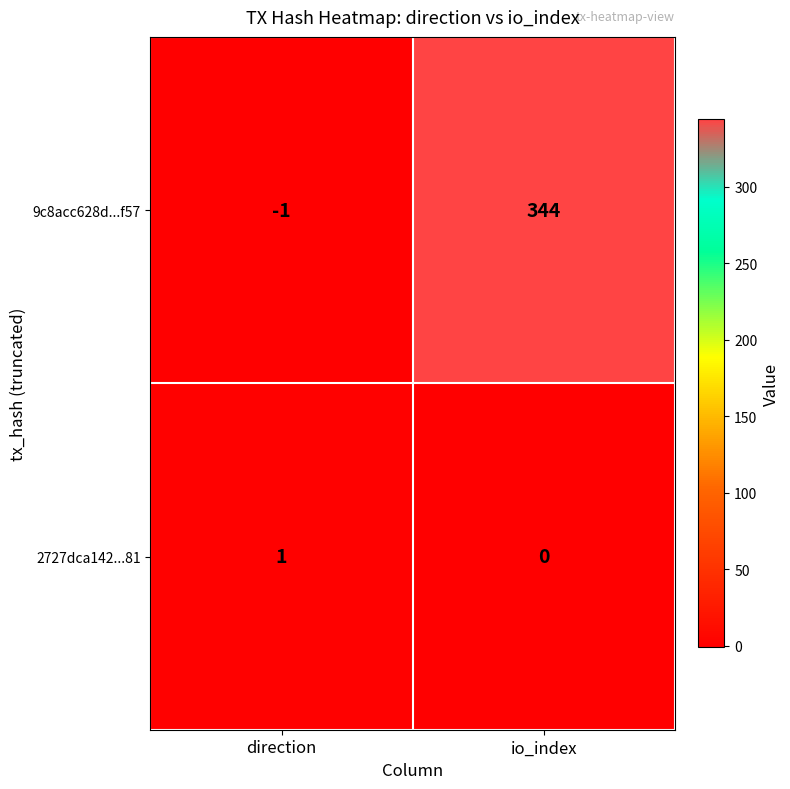

Reading left to right, extract all data points from this chart.

9c8acc628d...f57: -1	344
2727dca142...81: 1	0